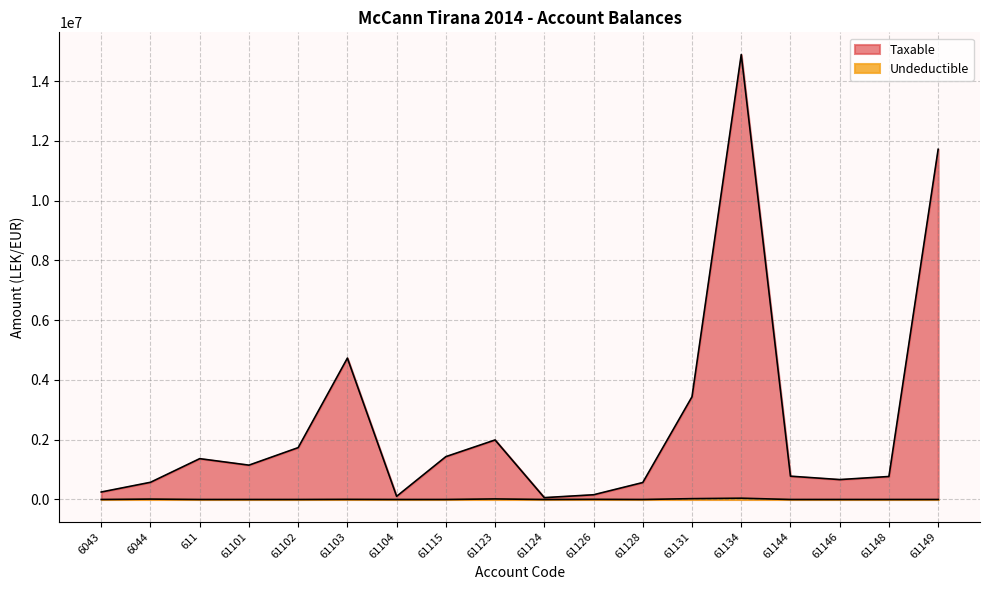

How many interior local peaks does the Undeductible series have?

5